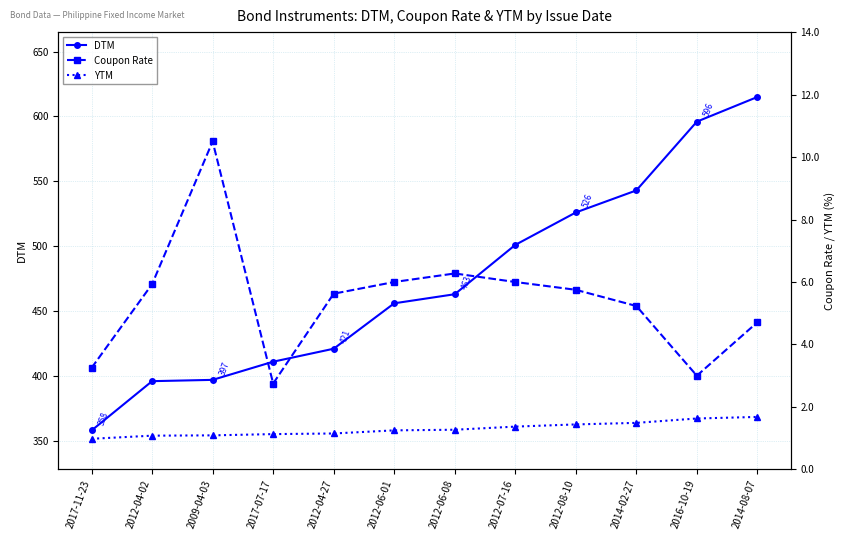

What is the difference between the second highest and minimum values in the DTM series?

238